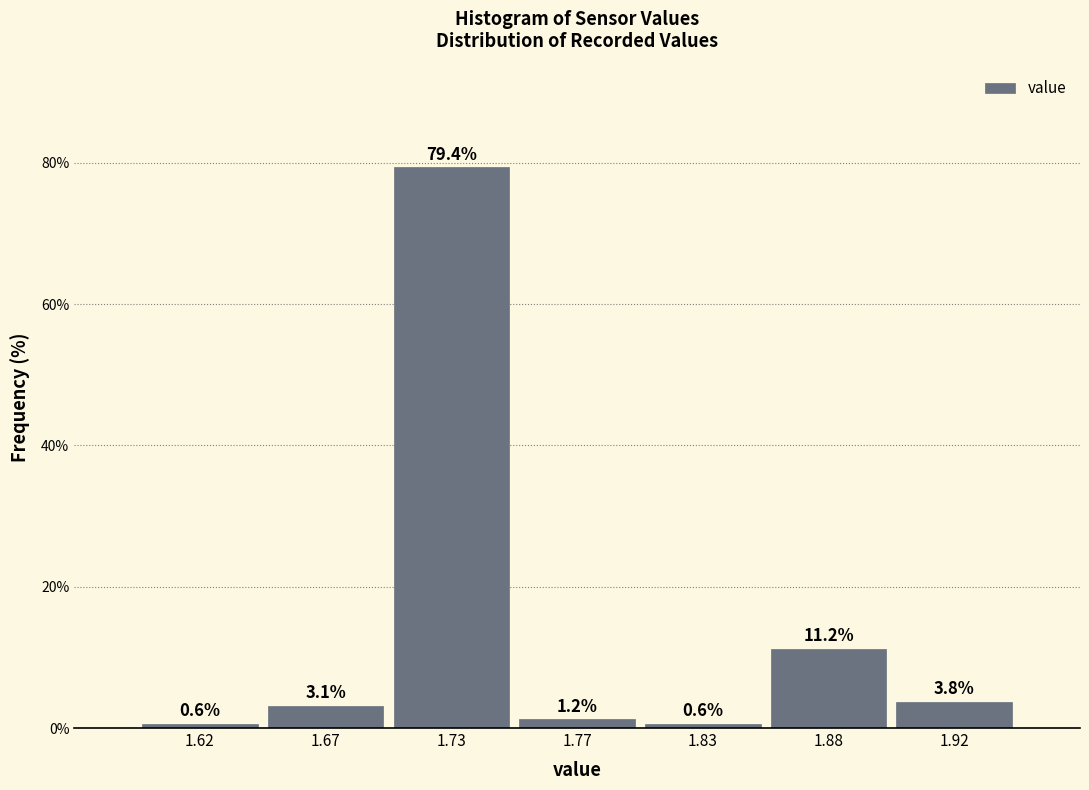

What is the value of the 2nd bar from the left?

3.1